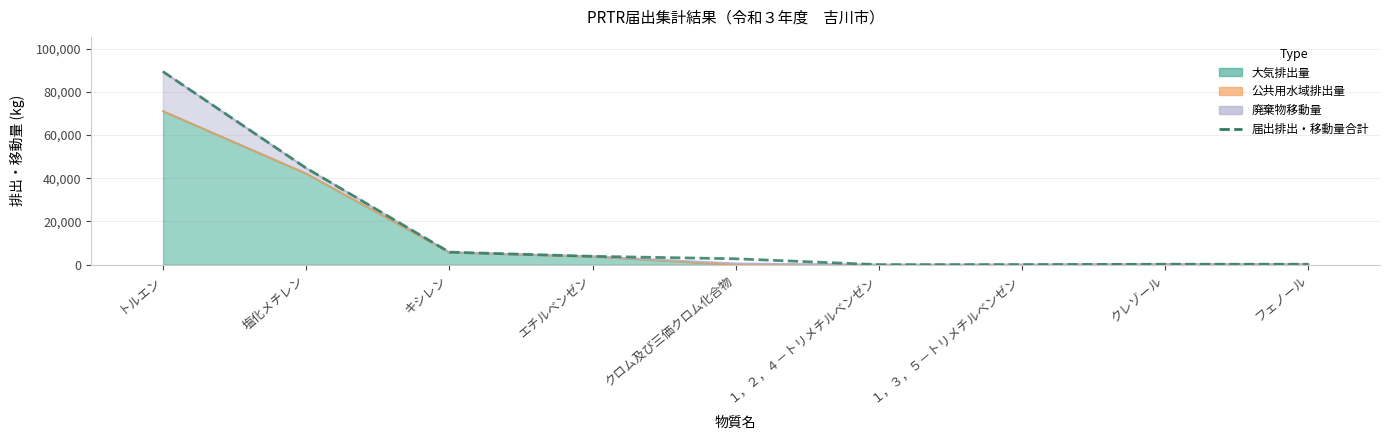

Reading left to right, what are all the values shown in this chart?

89354	44700	5808	3871	2732	7	30	200	200